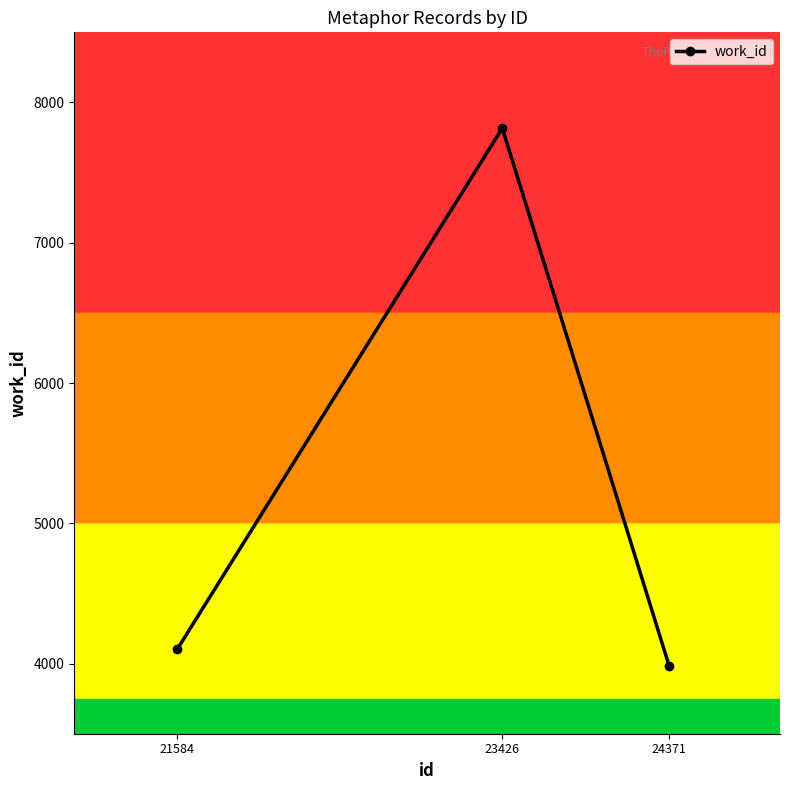

Is it true that the value at 21584 is 4103?

True